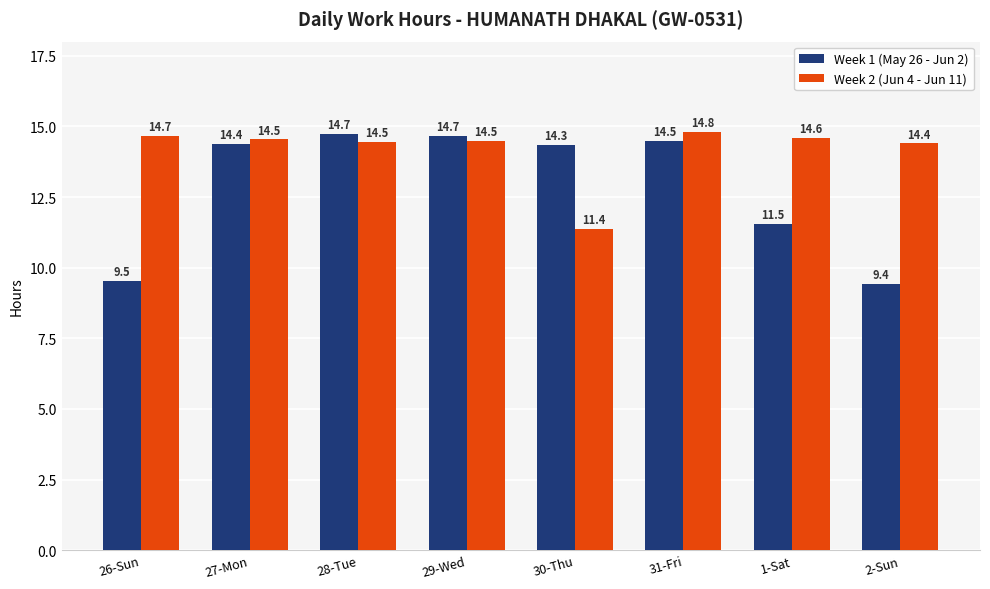

What is the difference between the maximum and minimum values in the Week 2 (Jun 4 - Jun 11) series?

3.4